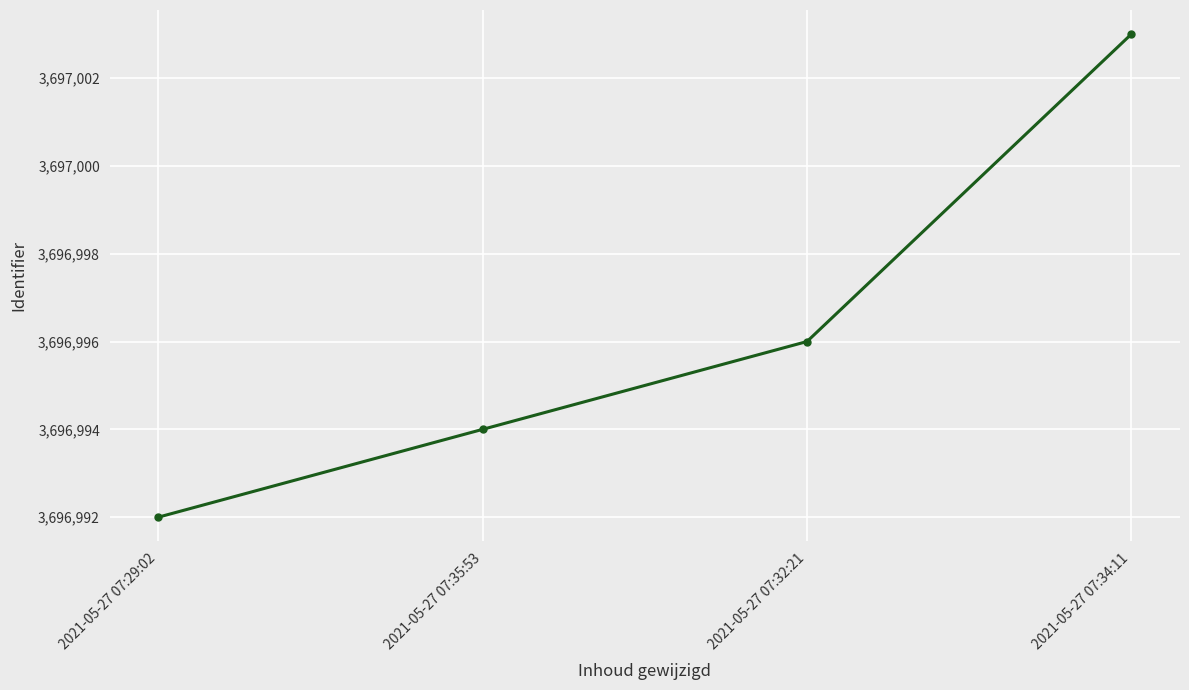

Reading right to left, list all the values displayed in this chart.

2021-05-27 07:34:11=3697003	2021-05-27 07:32:21=3696996	2021-05-27 07:35:53=3696994	2021-05-27 07:29:02=3696992